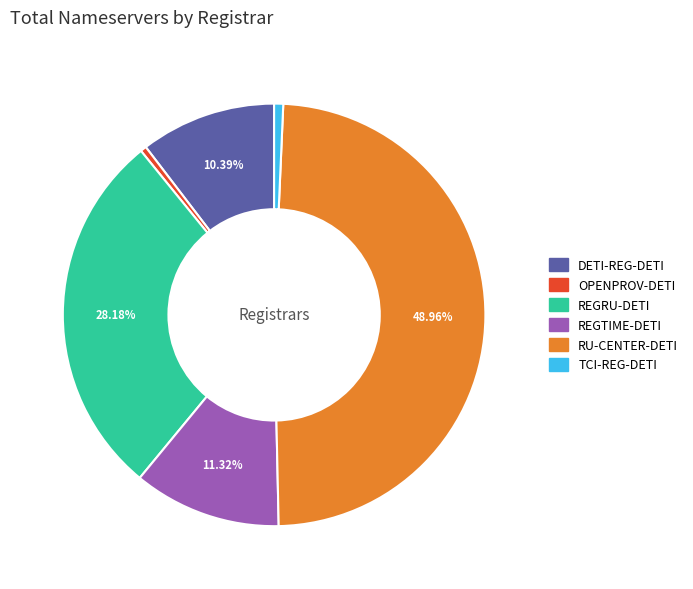

How many segments does this pie chart have?

6